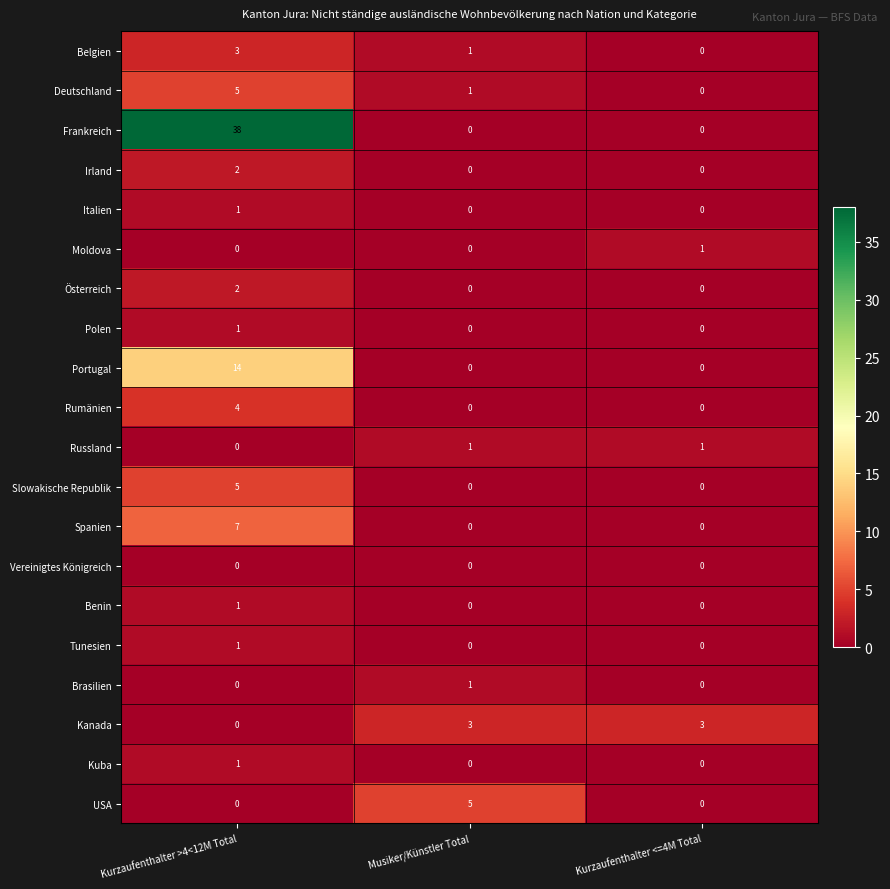

Count the Moldova values in the range 0 to 1.

3